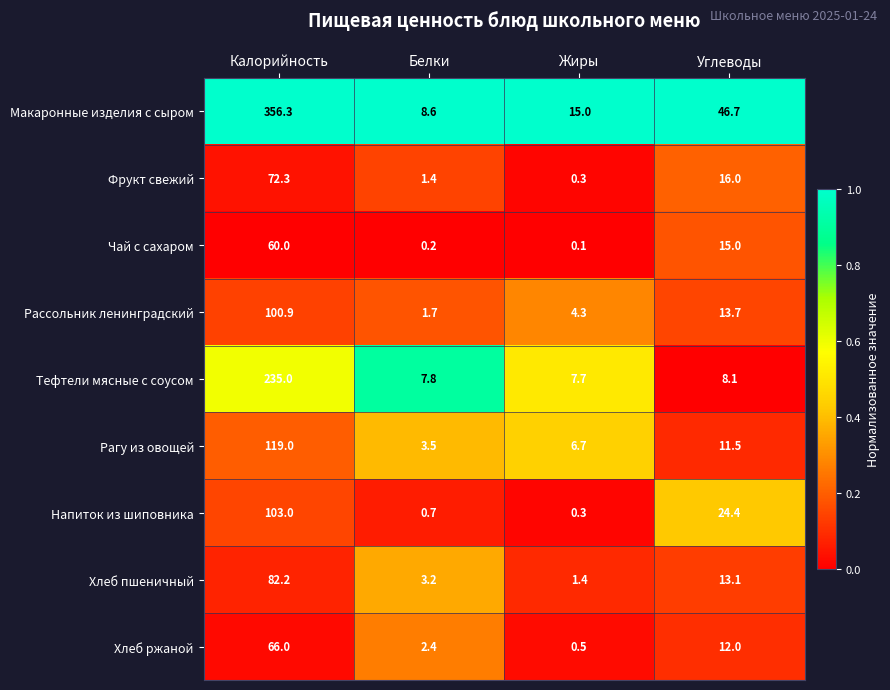

What is the difference between the highest and lowest values at Калорийность?

296.3